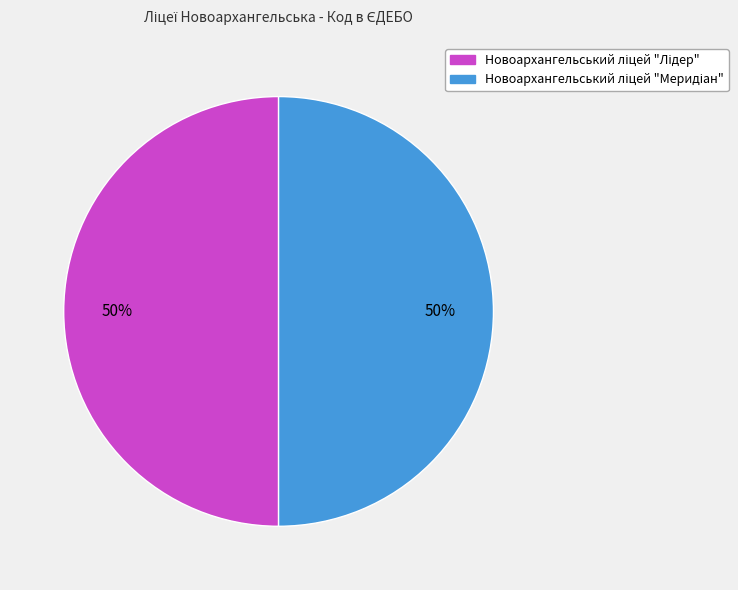

To the nearest percent, what is the average slice percentage?

50%